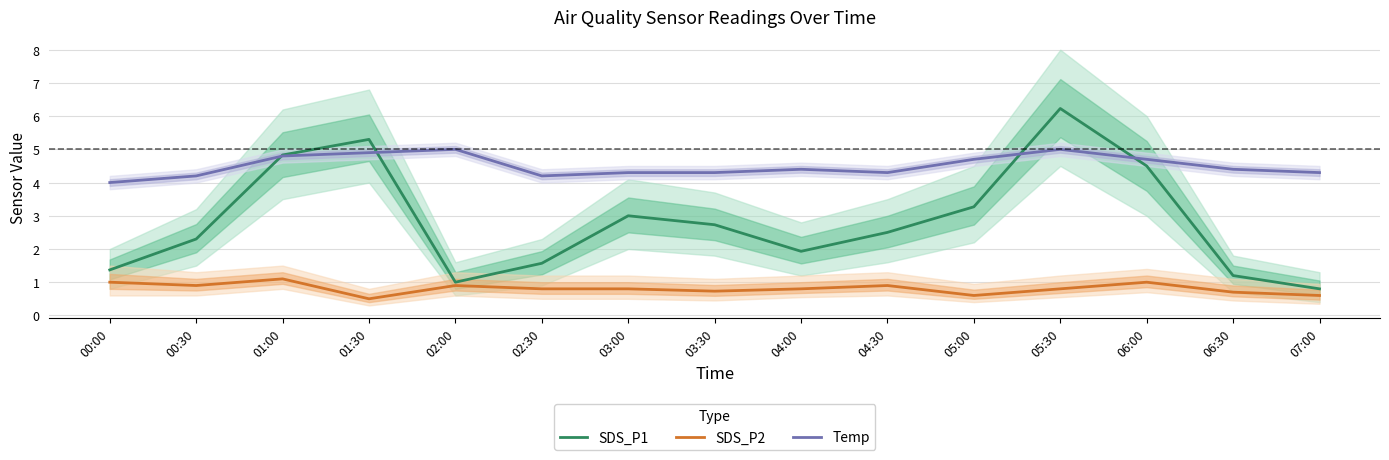

Which has a higher value, 04:00 or 07:00?

04:00